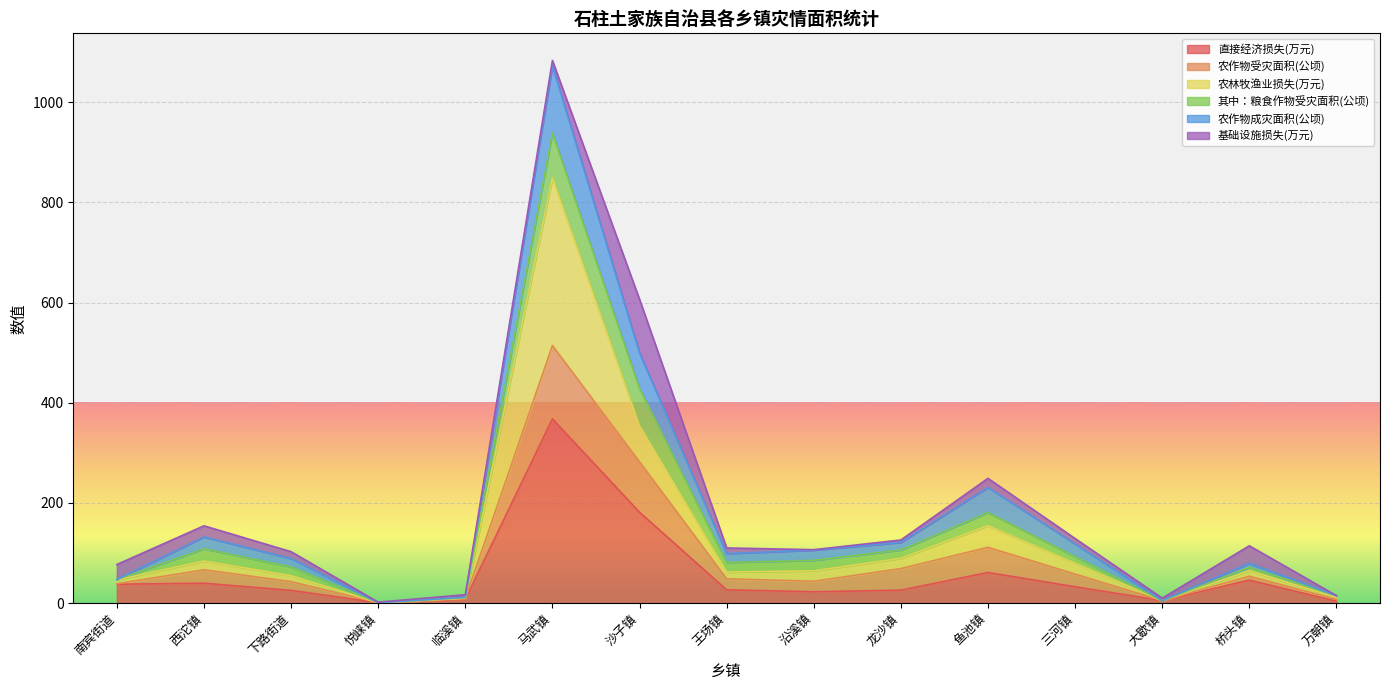

What are all the series names shown in the legend?

直接经济损失(万元), 农作物受灾面积(公顷), 农林牧渔业损失(万元), 其中：粮食作物受灾面积(公顷), 农作物成灾面积(公顷), 基础设施损失(万元)